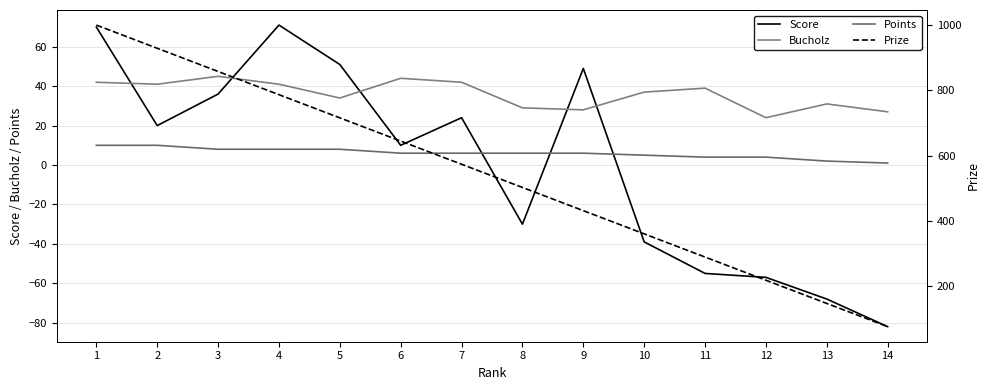

How many data points does each series have?

14